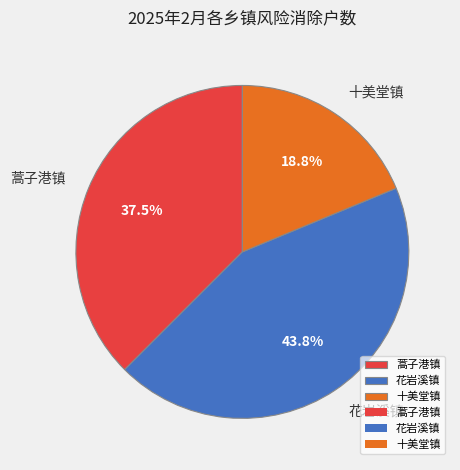

Does 十美堂镇 account for over 50% of the chart?

No